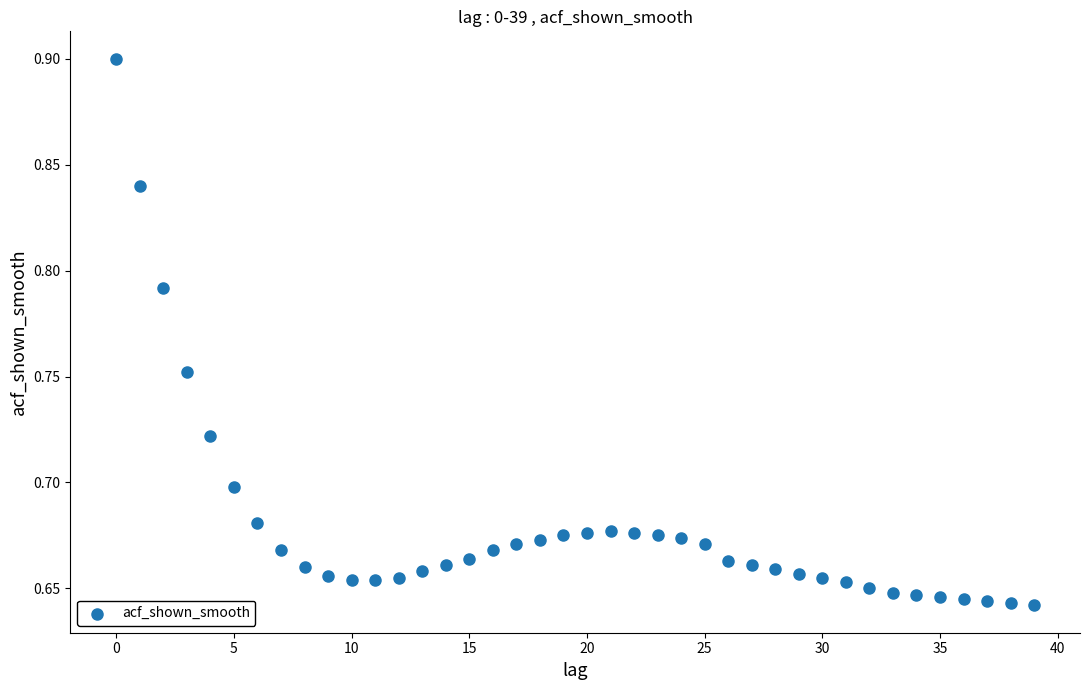

Count the number of points in this scatter plot.

40